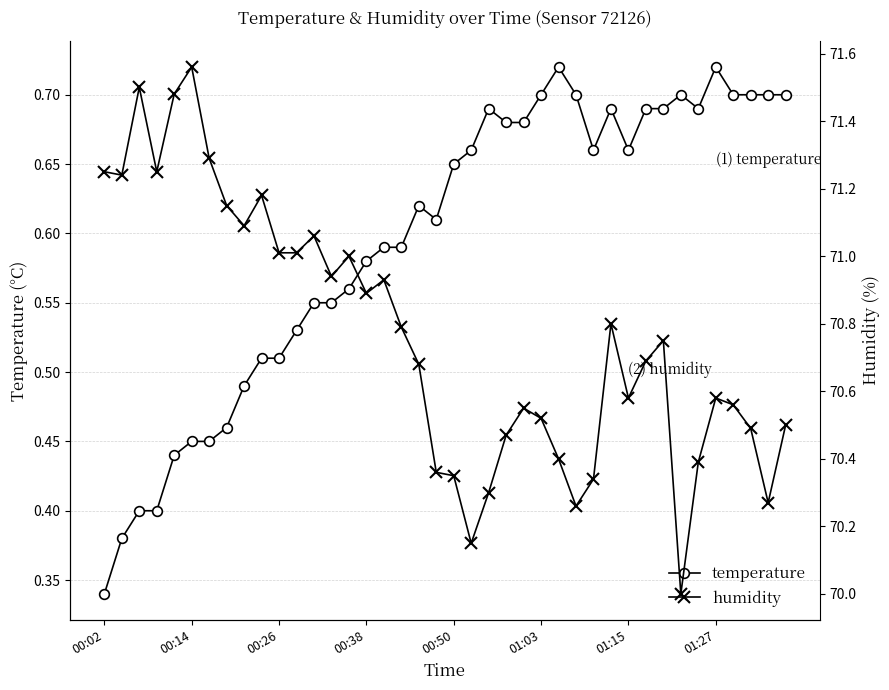

At how many categories does at least one series exceed 27?

40